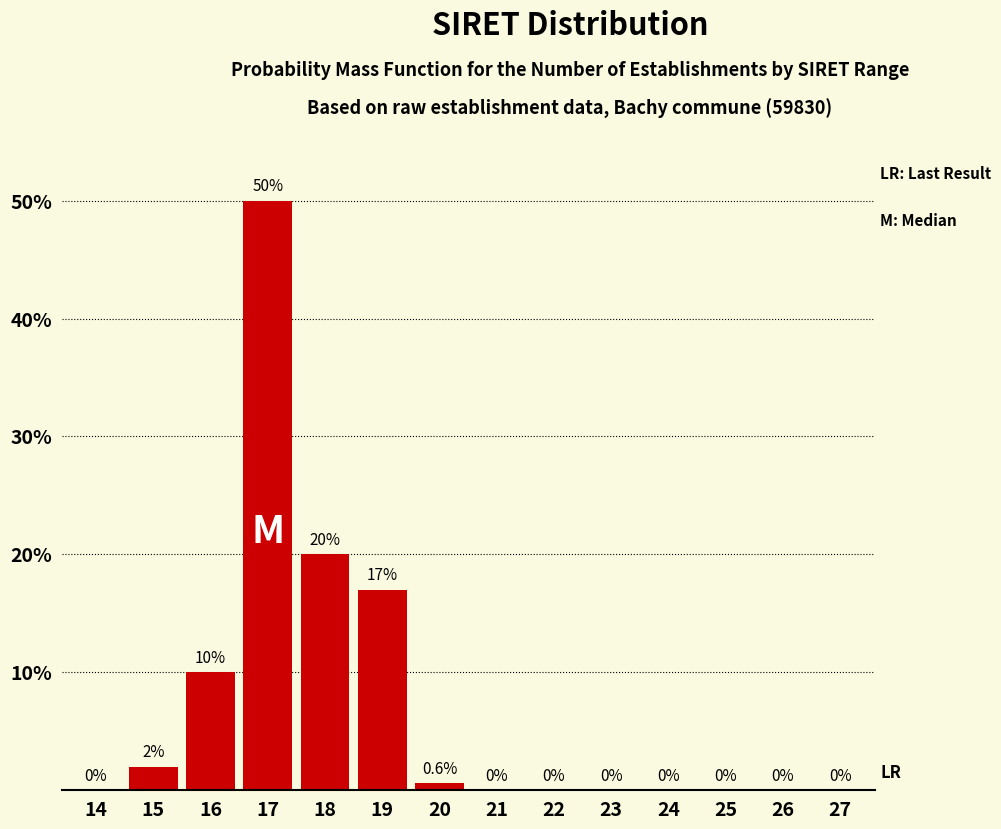

Reading left to right, extract all data points from this chart.

14=0.0	15=2.0	16=10.0	17=50.0	18=20.0	19=17.0	20=0.6	21=0.0	22=0.0	23=0.0	24=0.0	25=0.0	26=0.0	27=0.0